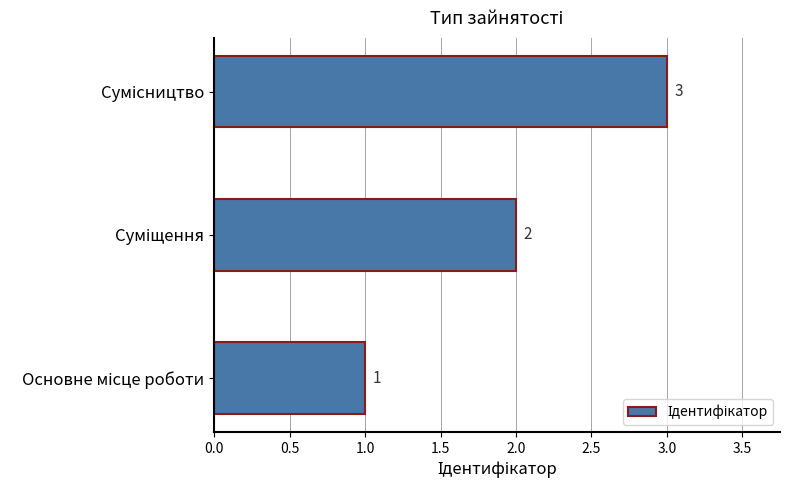

What is the sum of all values?

6